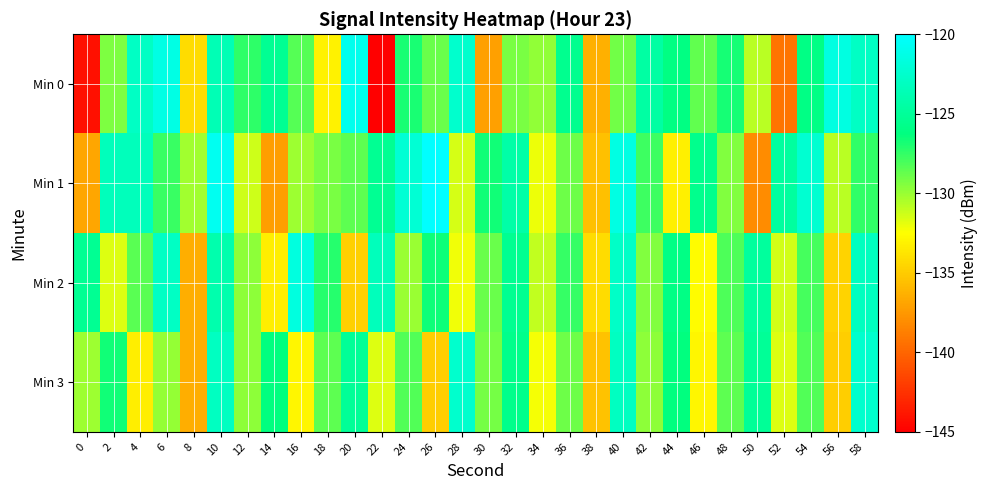

Which category has the lowest value across all series?

22